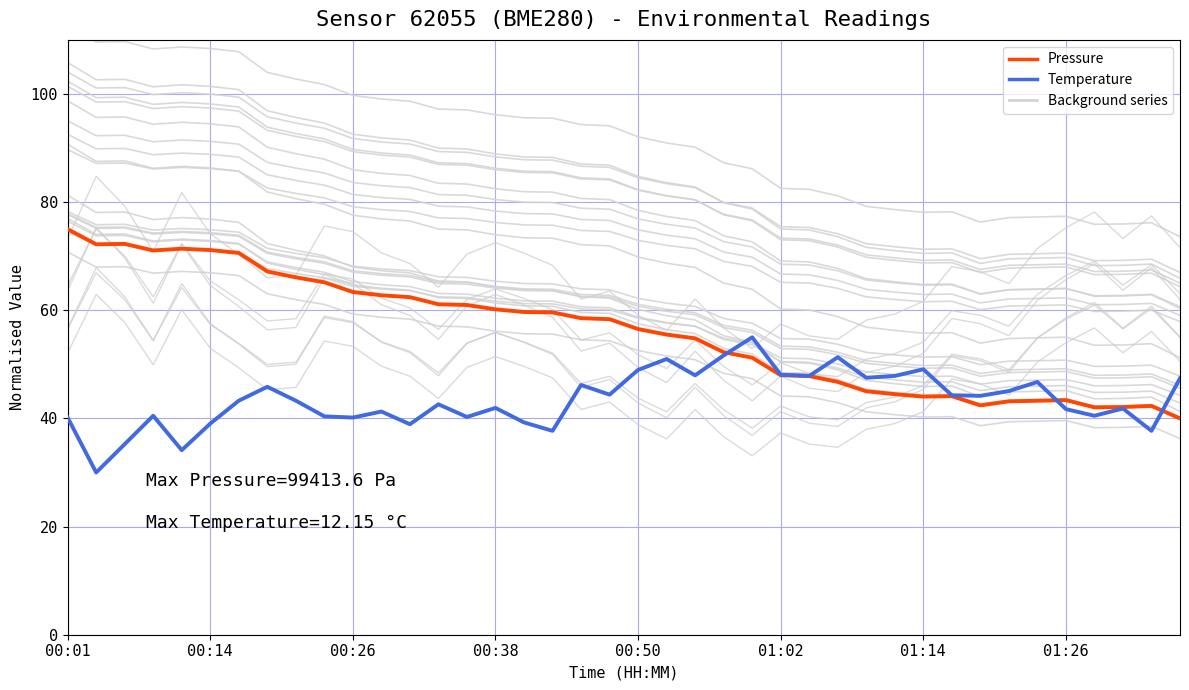

How many distinct data groups are displayed?

2